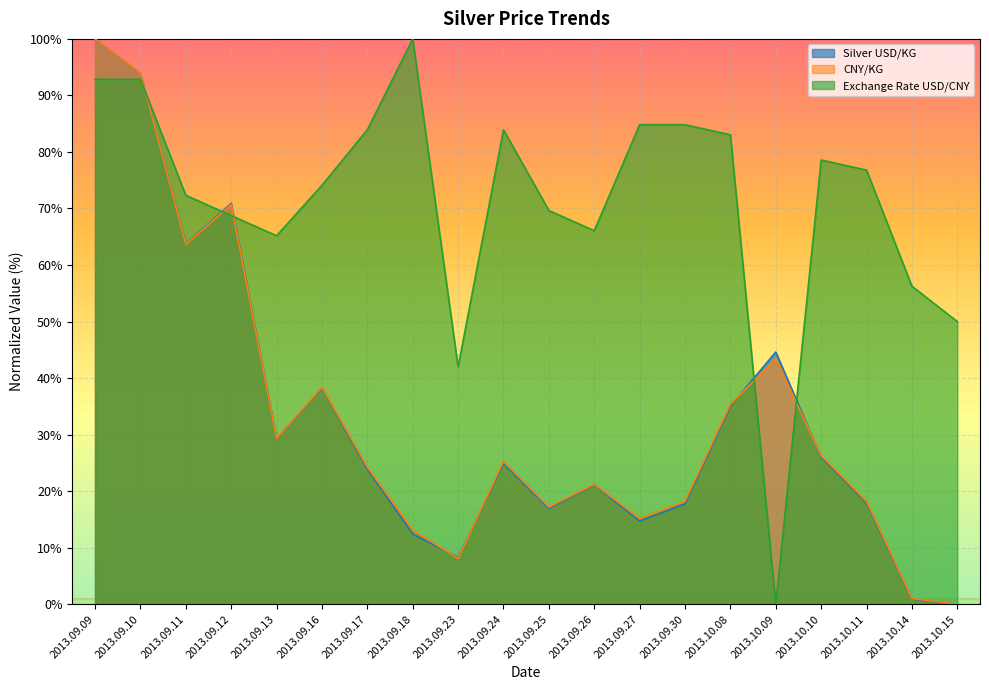

At how many categories does at least one series exceed 2?

20